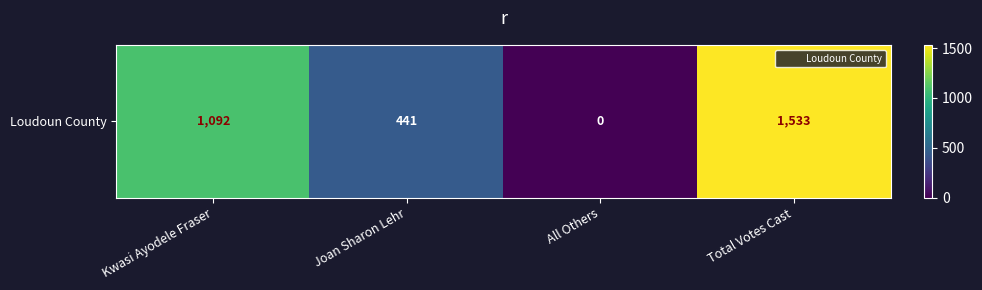

Count the number of categories in the chart.

4